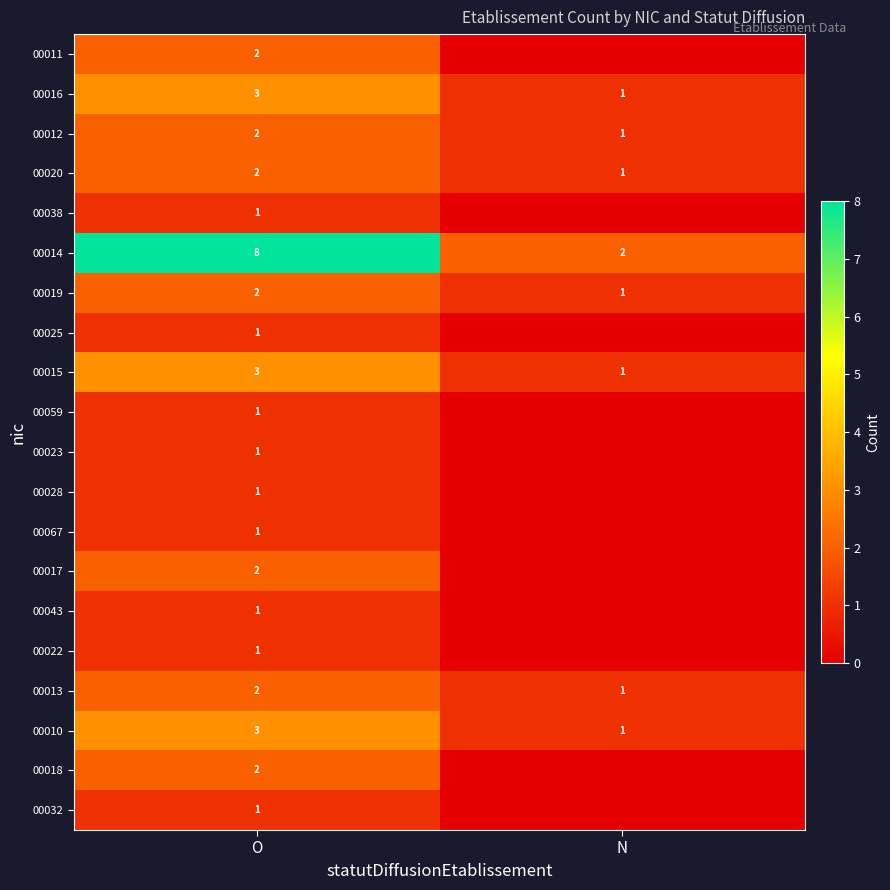

What is the difference between the highest and lowest values at O?

7